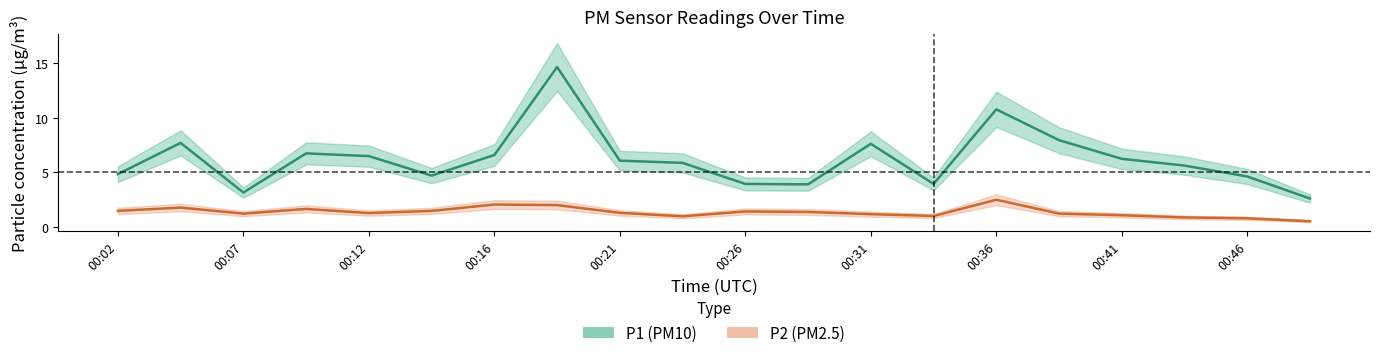

The value of P1 (PM10) at 00:02 is 1.1. True or false?

False